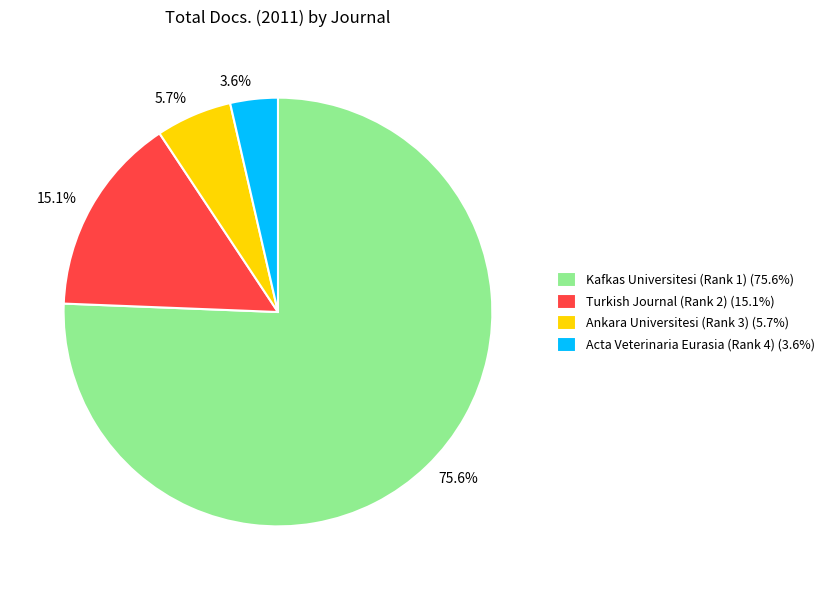

Rank the categories by value from lowest to highest.

Acta Veterinaria Eurasia (Rank 4) (3.6%), Ankara Universitesi (Rank 3) (5.7%), Turkish Journal (Rank 2) (15.1%), Kafkas Universitesi (Rank 1) (75.6%)